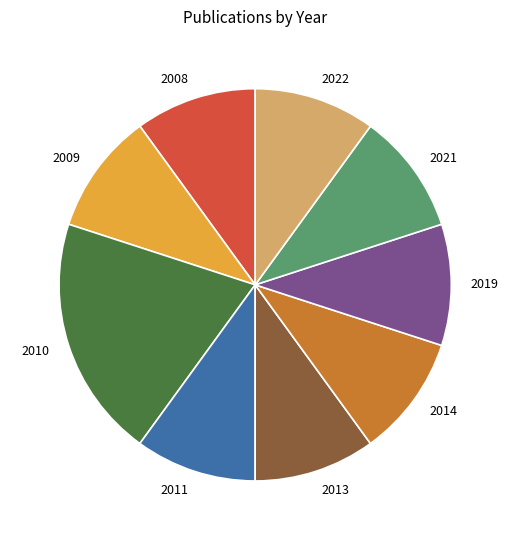

Is there a majority slice in this chart?

No